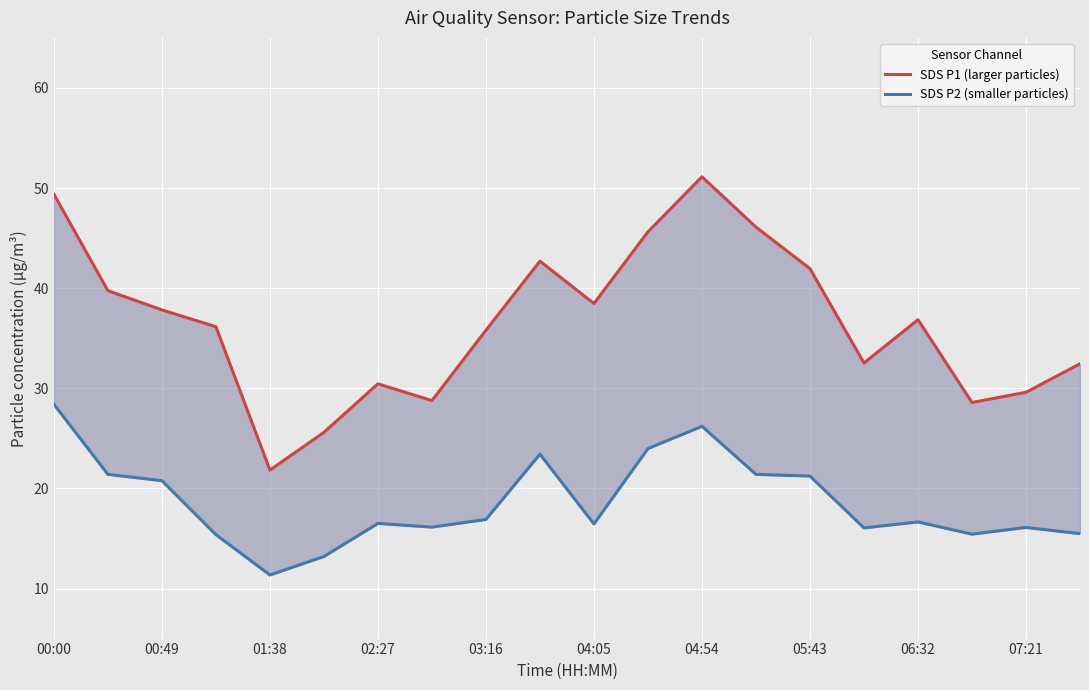

What are all the series names shown in the legend?

SDS P1 (larger particles), SDS P2 (smaller particles)